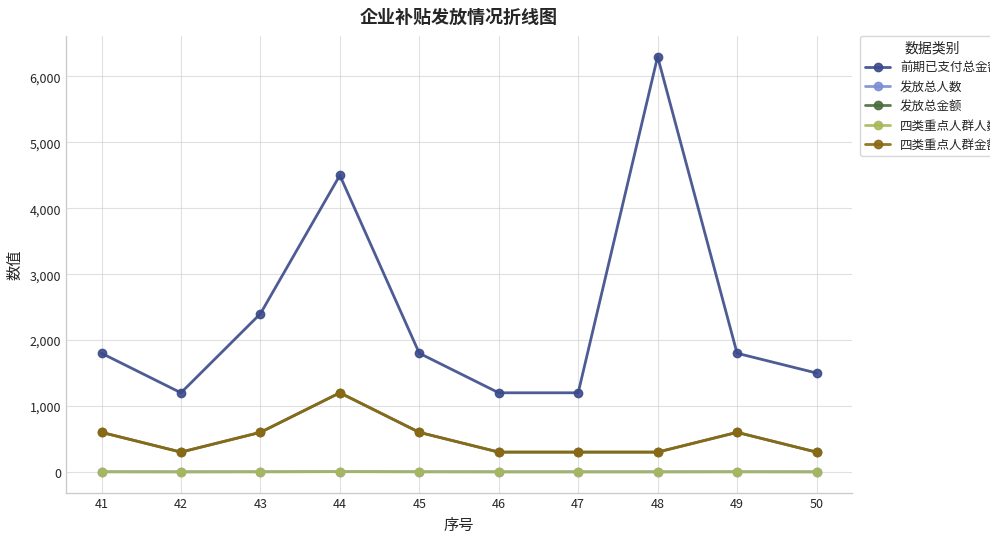

At which label does 前期已支付总金额 first exceed 1800?

43